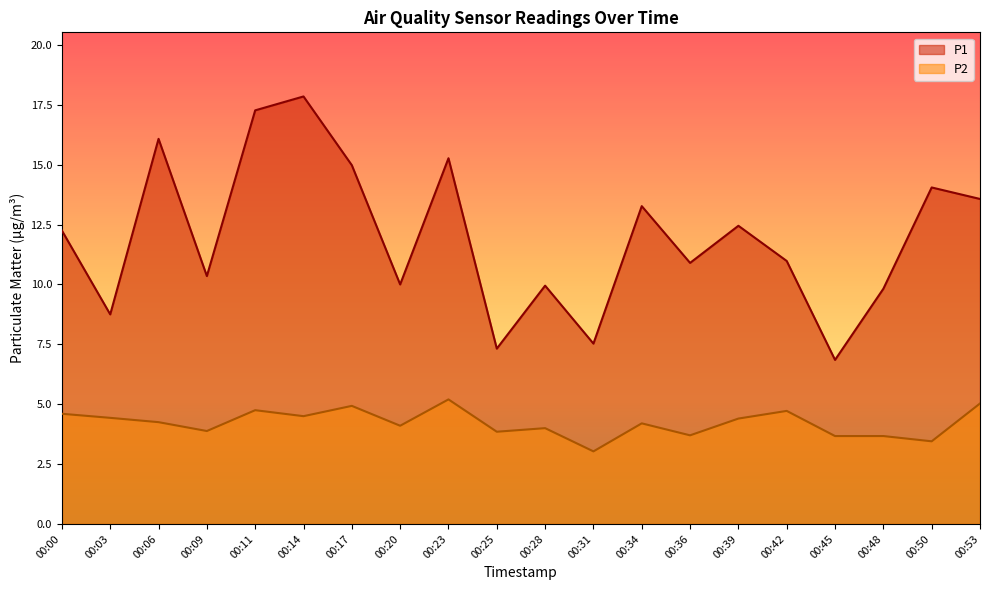

How many values in the P2 series are below 4?

7